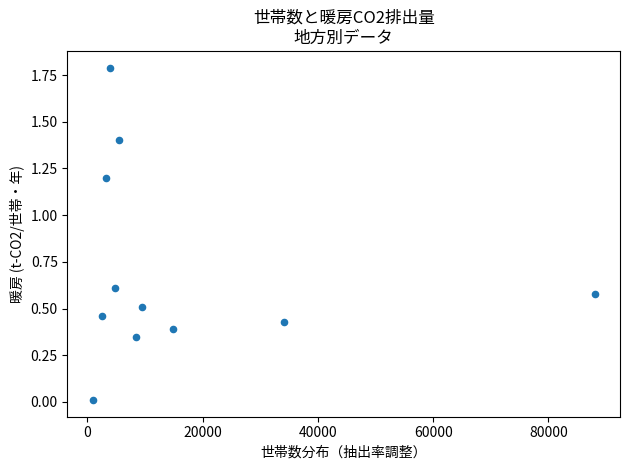

What is the range of X values (max minus min)?

87122.0